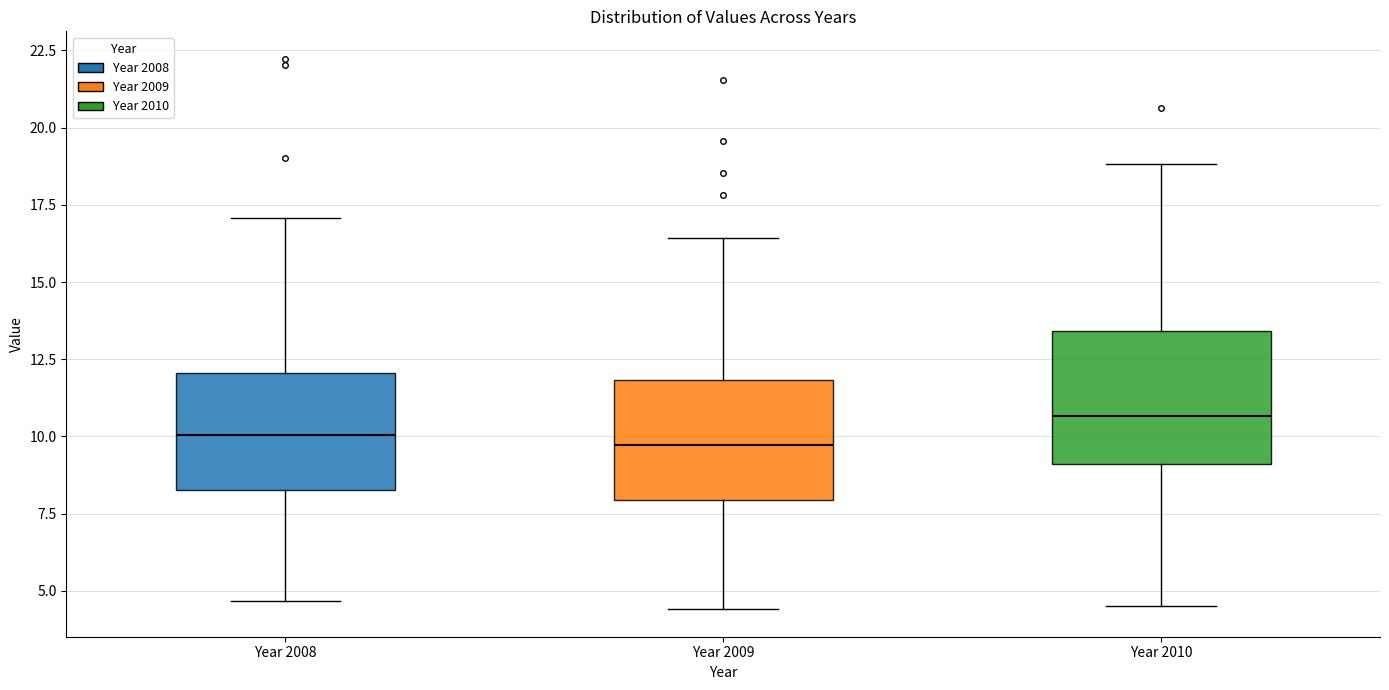

Which box's median line is the highest?

Year 2010